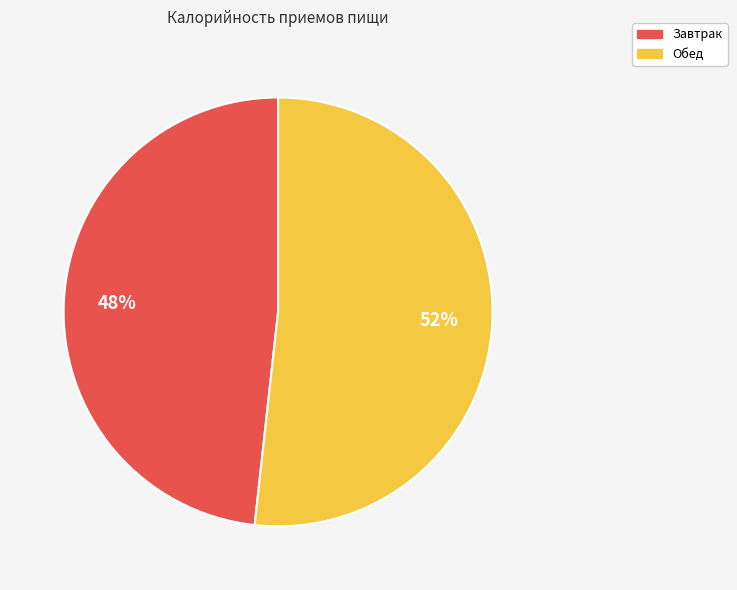

Between Завтрак and Обед, which is larger?

Обед